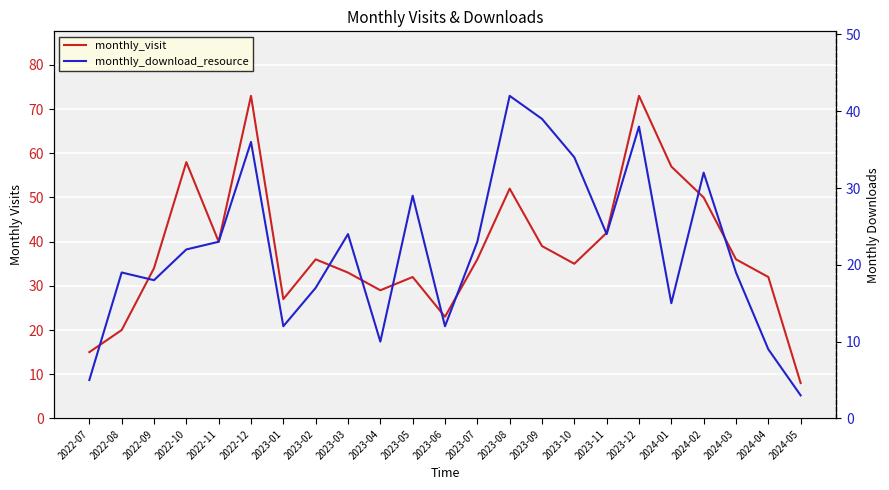

What is the total value across all series at 2023-10?

69